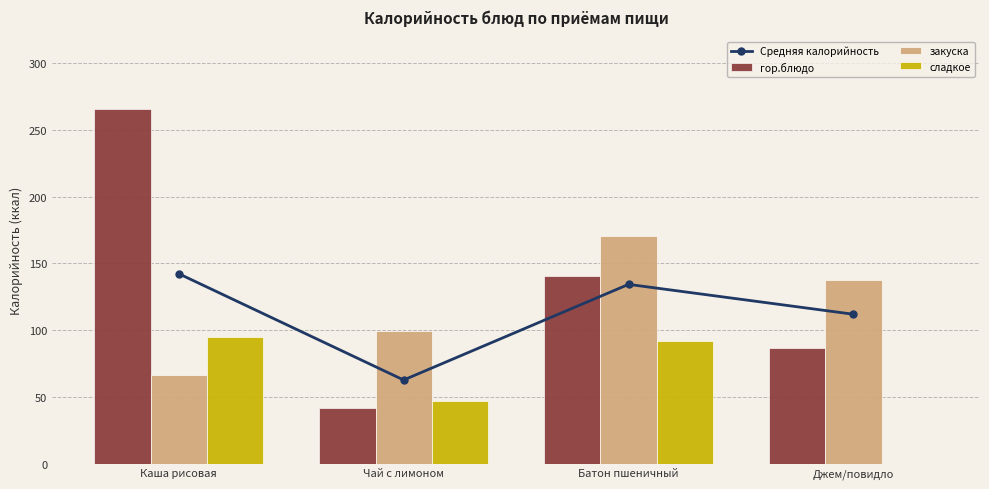

How many groups of bars are there?

4